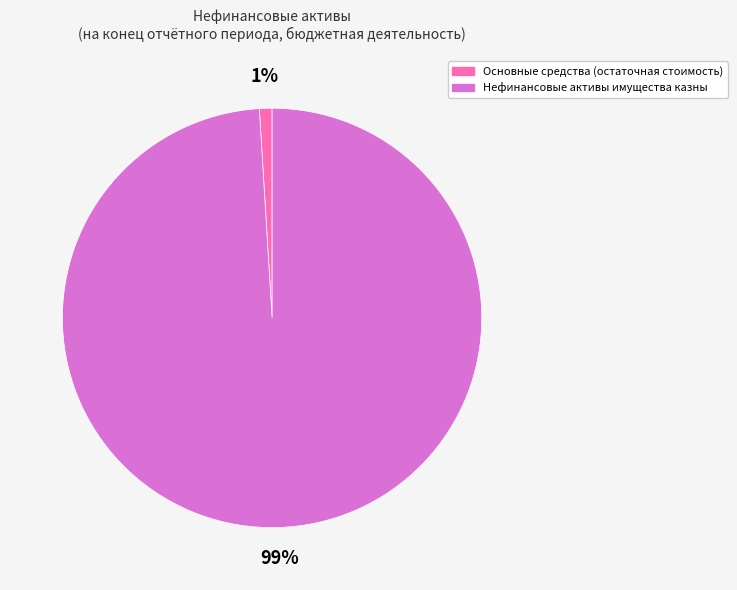

How many slices are in this pie chart?

2